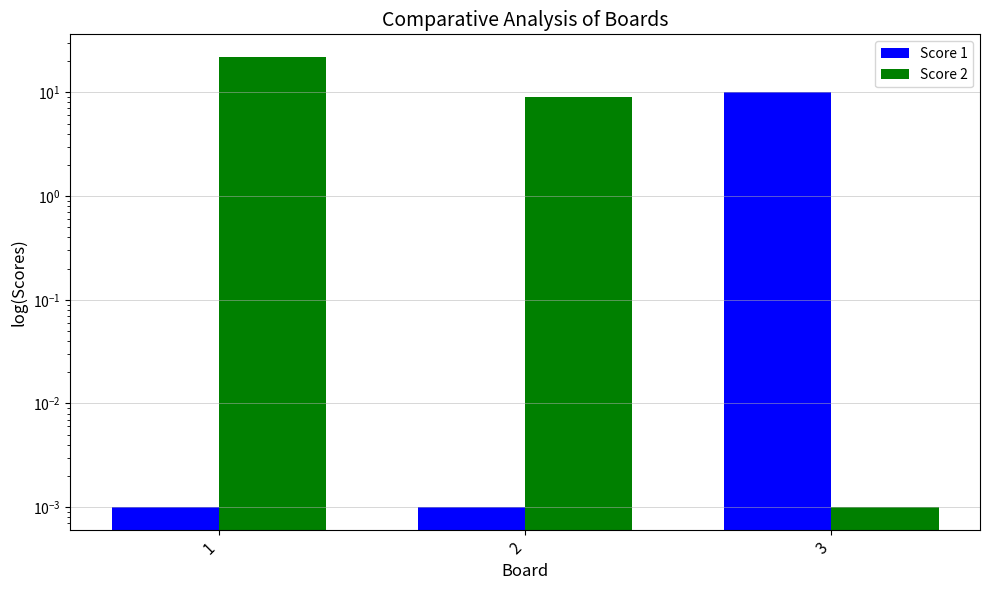

What is the value of the Score 2 bar at the 1st from the left?

22.0